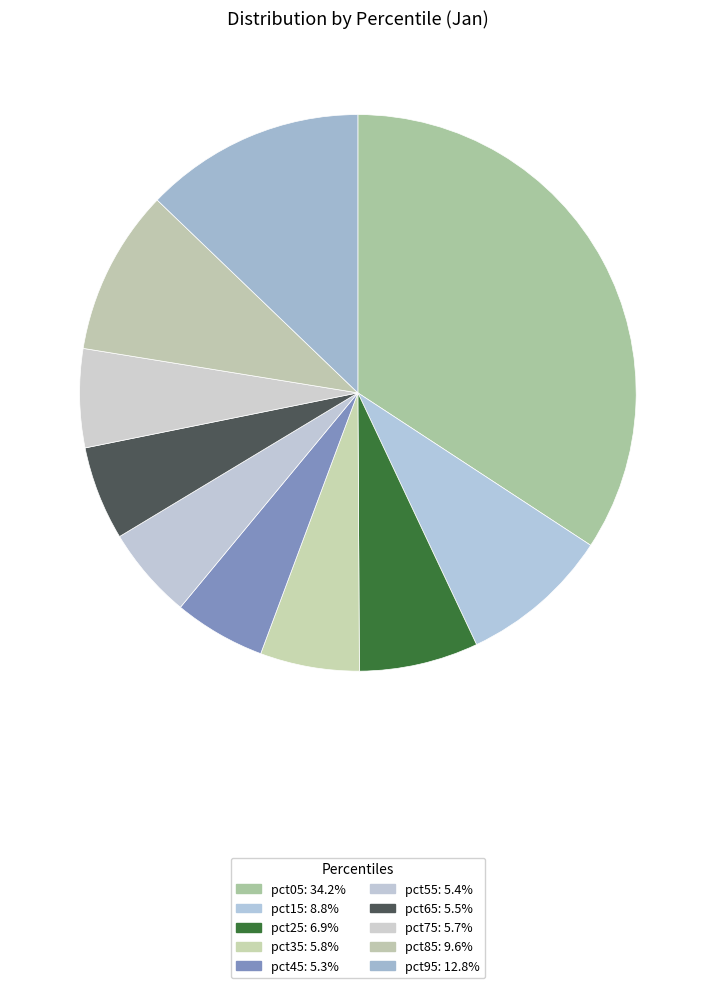

To the nearest percent, what is the combined percentage of pct85 and pct45?

15%